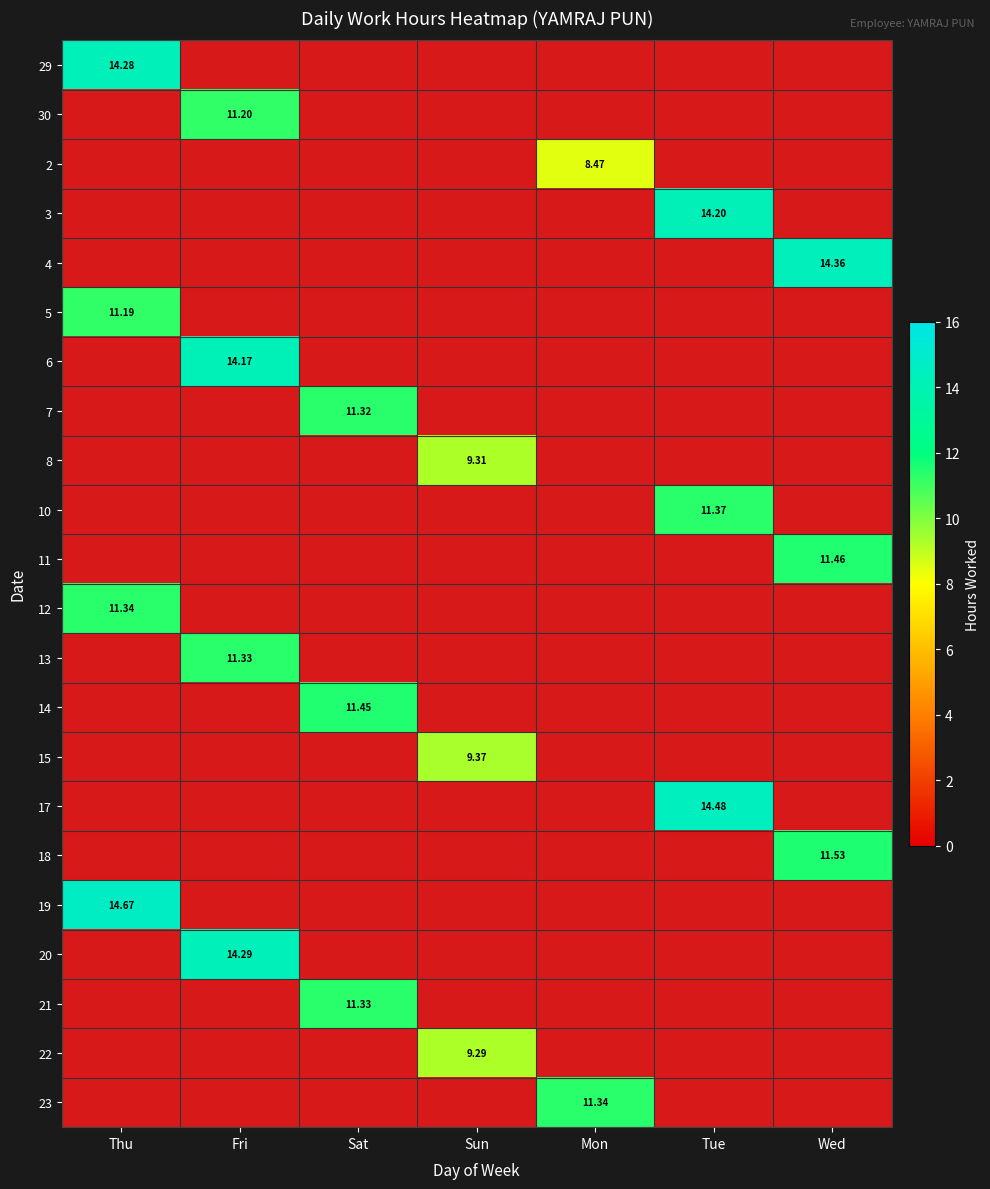

Is the value of 29 at Wed greater than the value of 22 at Sat?

No